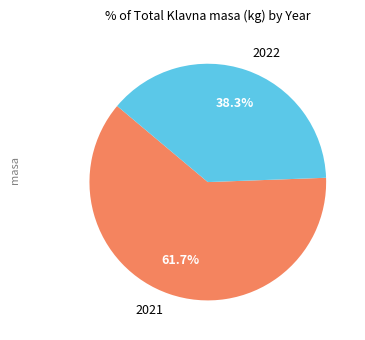

Rank the categories by value from lowest to highest.

2022, 2021